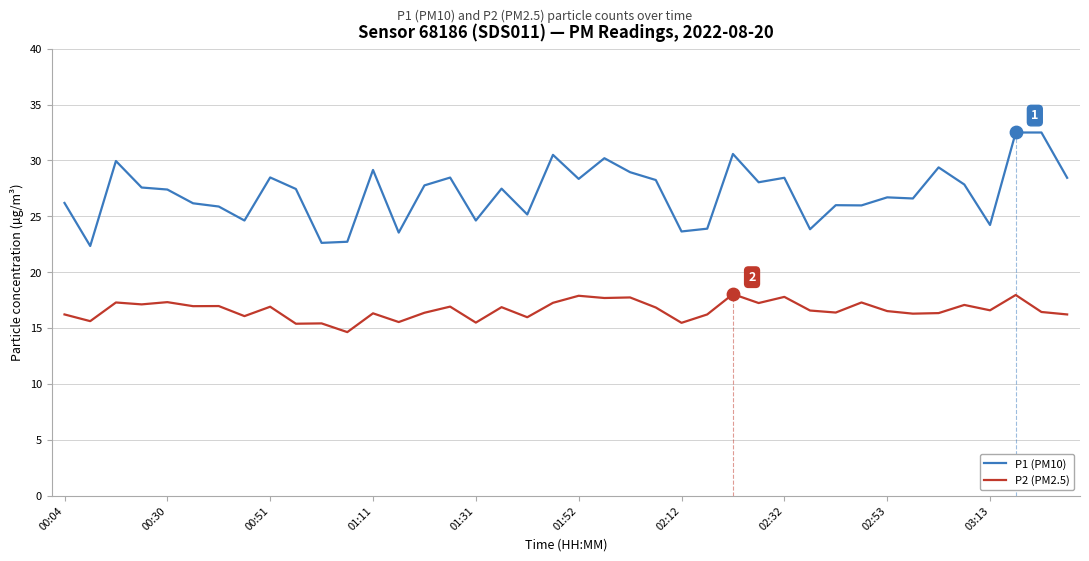

Which series has the largest total across all categories?

P1 (PM10)